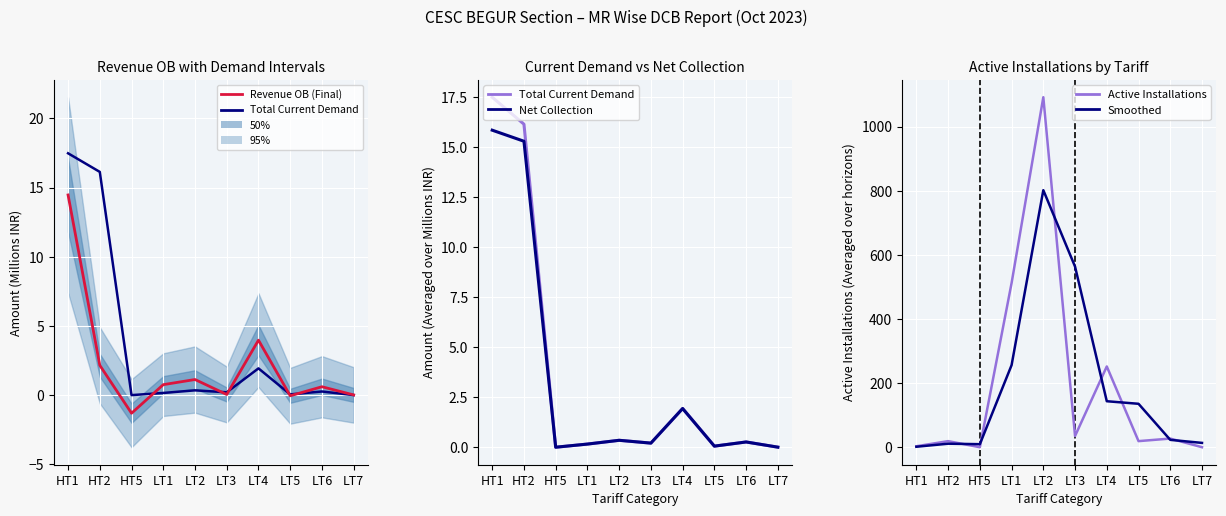

How many intersections are there between Total Current Demand and Smoothed (Post-processed)?

1